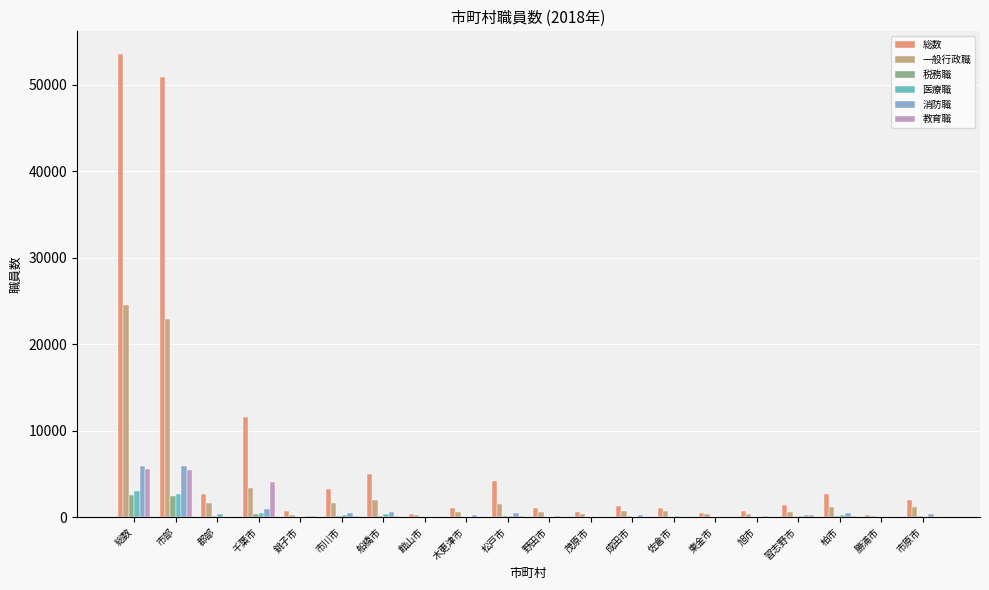

How many distinct data groups are displayed?

6